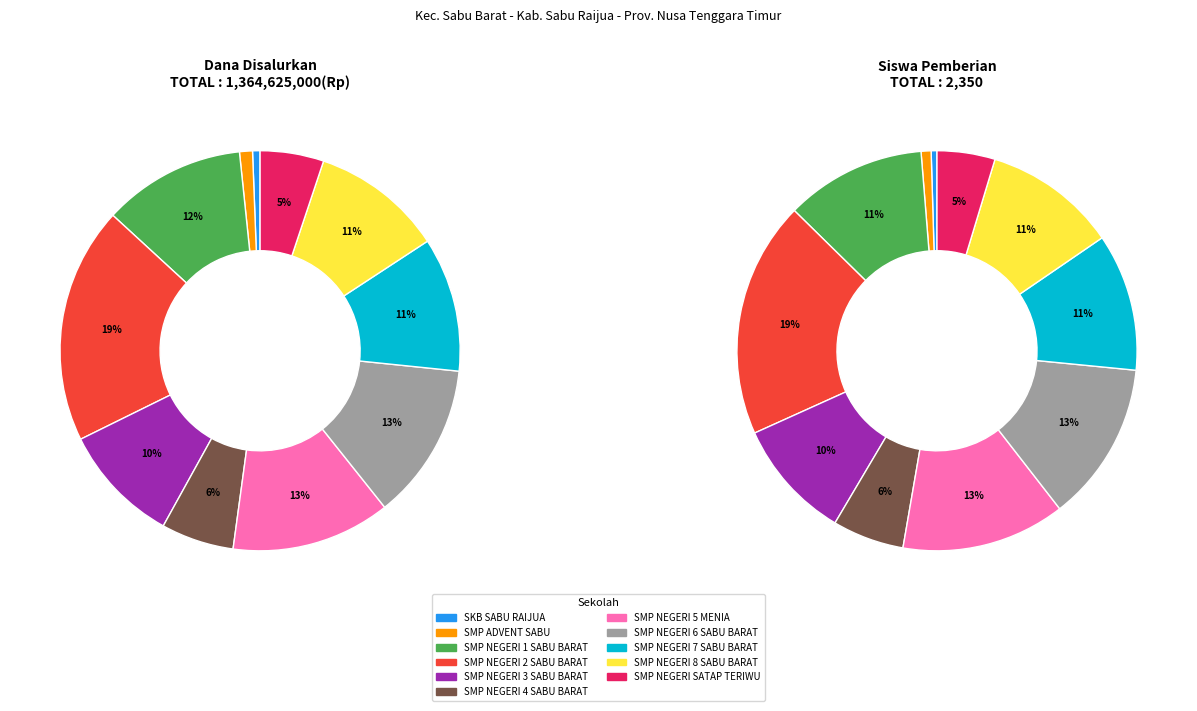

Which has a higher value, SMP NEGERI 1 SABU BARAT or SMP NEGERI SATAP TERIWU?

SMP NEGERI 1 SABU BARAT